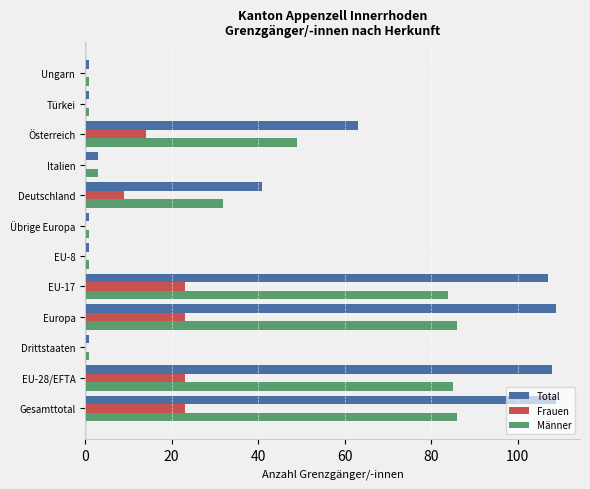

Where is Total nearest to the value 55?

Österreich